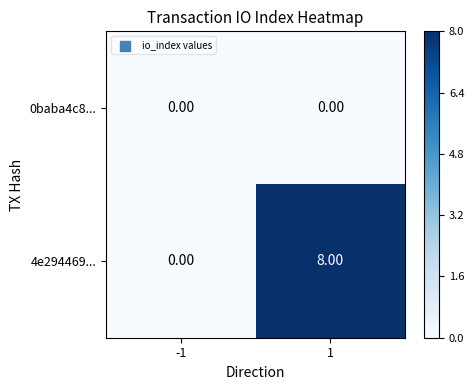

What is the spread (max minus min) of values at 1?

8